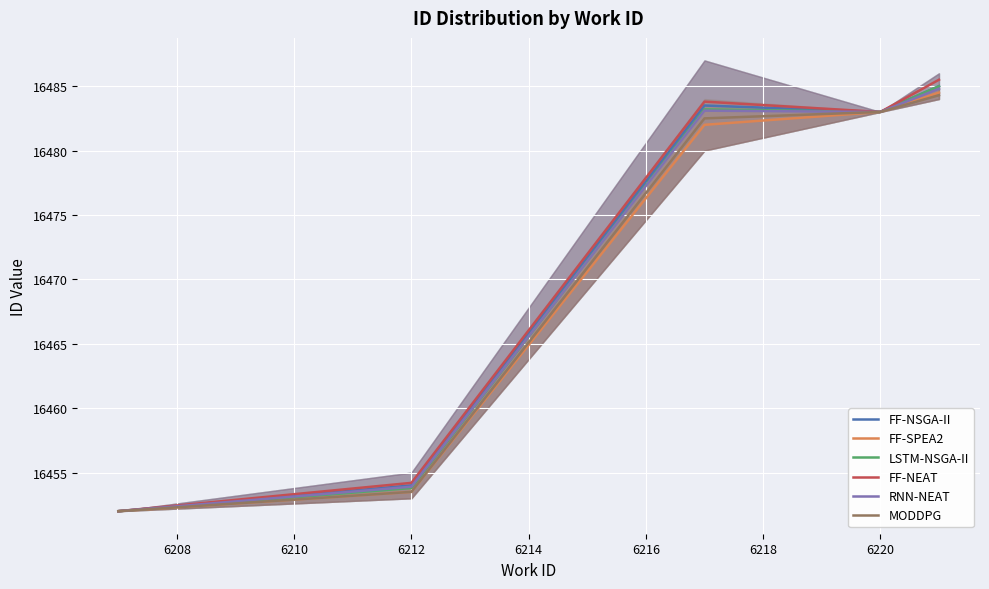

Reading left to right, transcribe all the data shown in this chart.

FF-NSGA-II: 16452.0	16454.0	16483.5	16483.0	16485.0
FF-SPEA2: 16452.0	16453.5	16482.0	16483.0	16484.5
LSTM-NSGA-II: 16452.0	16453.8	16483.2	16483.0	16485.0
FF-NEAT: 16452.0	16454.2	16483.8	16483.0	16485.5
RNN-NEAT: 16452.0	16453.9	16483.1	16483.0	16484.8
MODDPG: 16452.0	16453.5	16482.5	16483.0	16484.3